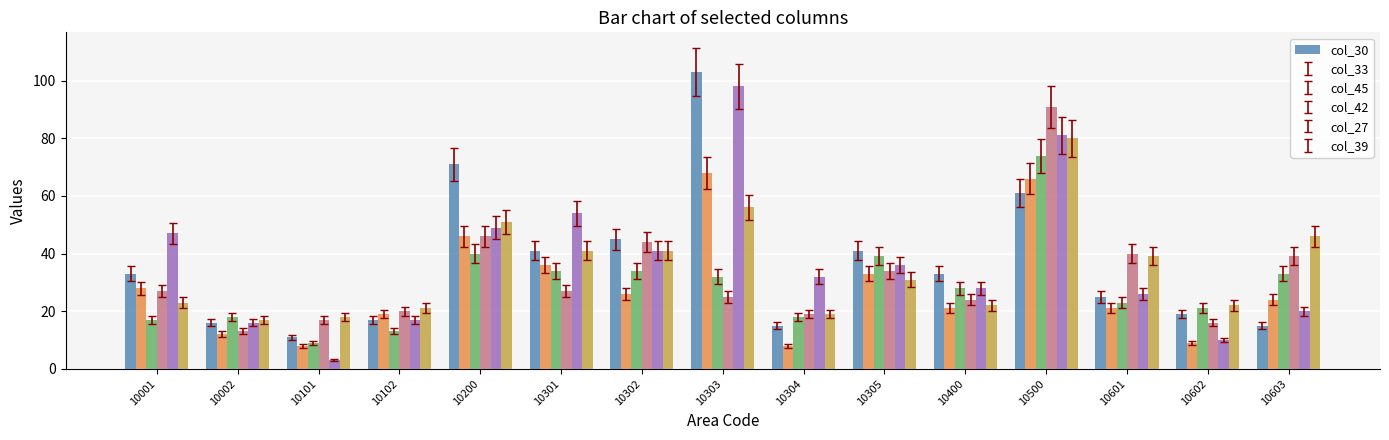

What is the average value of the col_27 series?

37